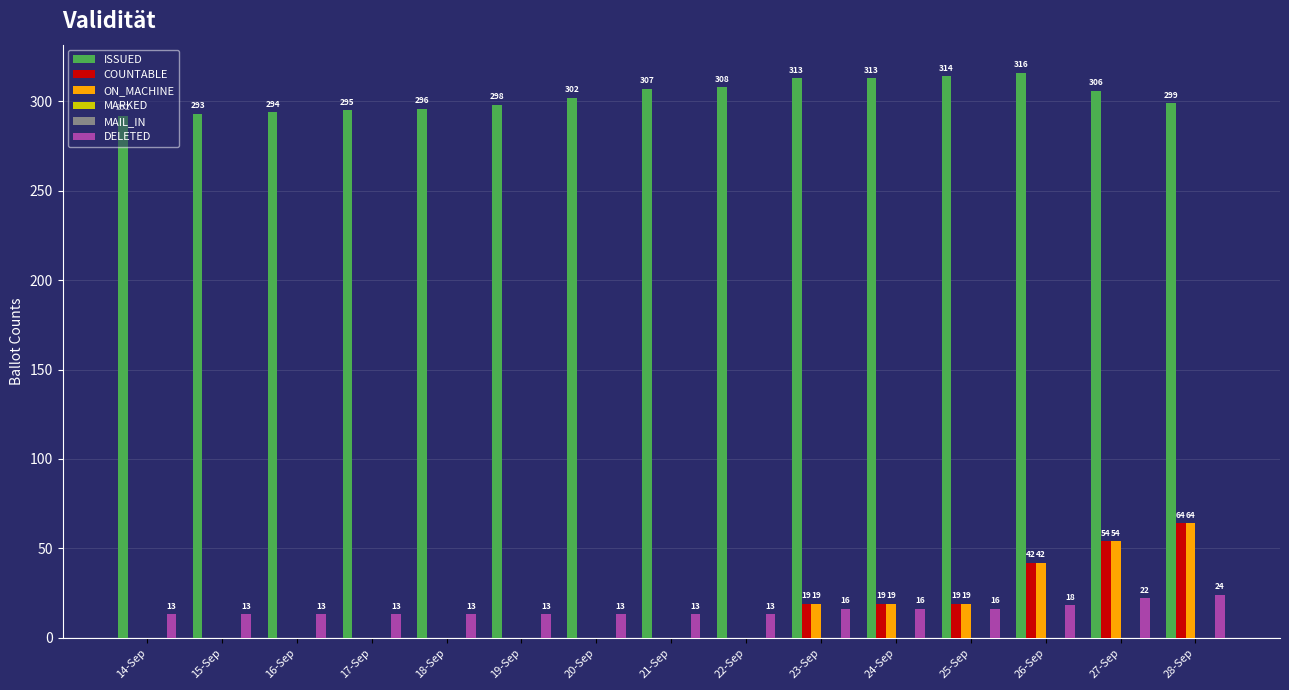

The DELETED series shows 13 at 17-Sep. True or false?

True